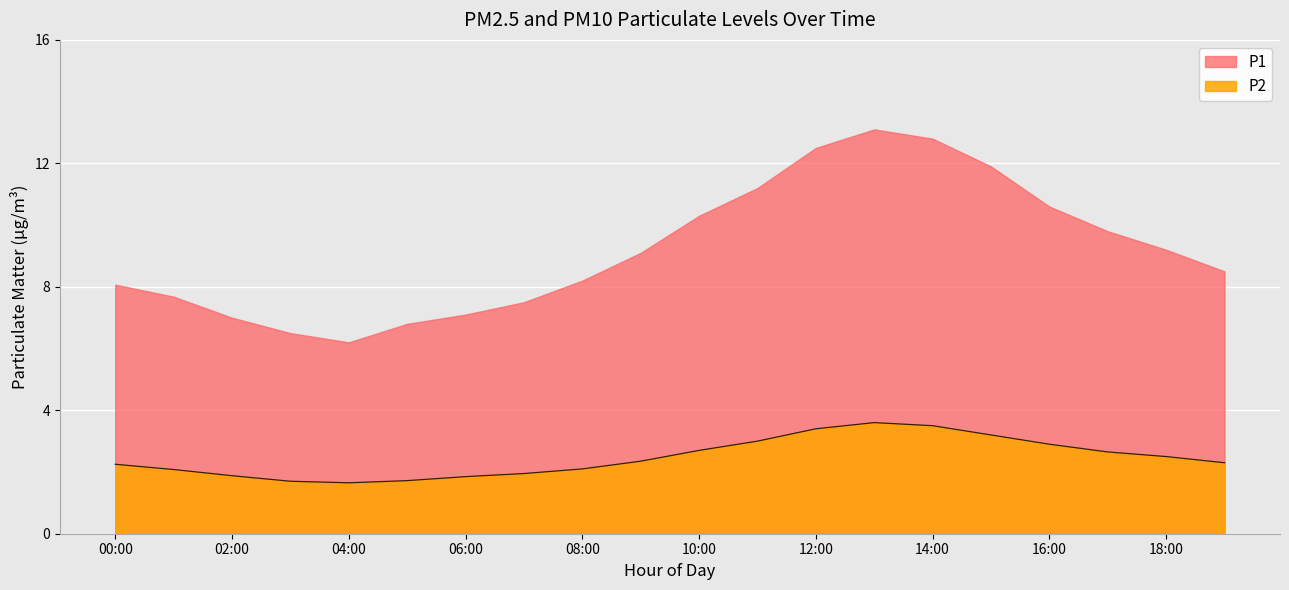

Rank the categories by value from lowest to highest.

04:00, 03:00, 05:00, 06:00, 02:00, 07:00, 01:00, 08:00, 00:00, 19:00, 09:00, 18:00, 17:00, 10:00, 16:00, 11:00, 15:00, 12:00, 14:00, 13:00